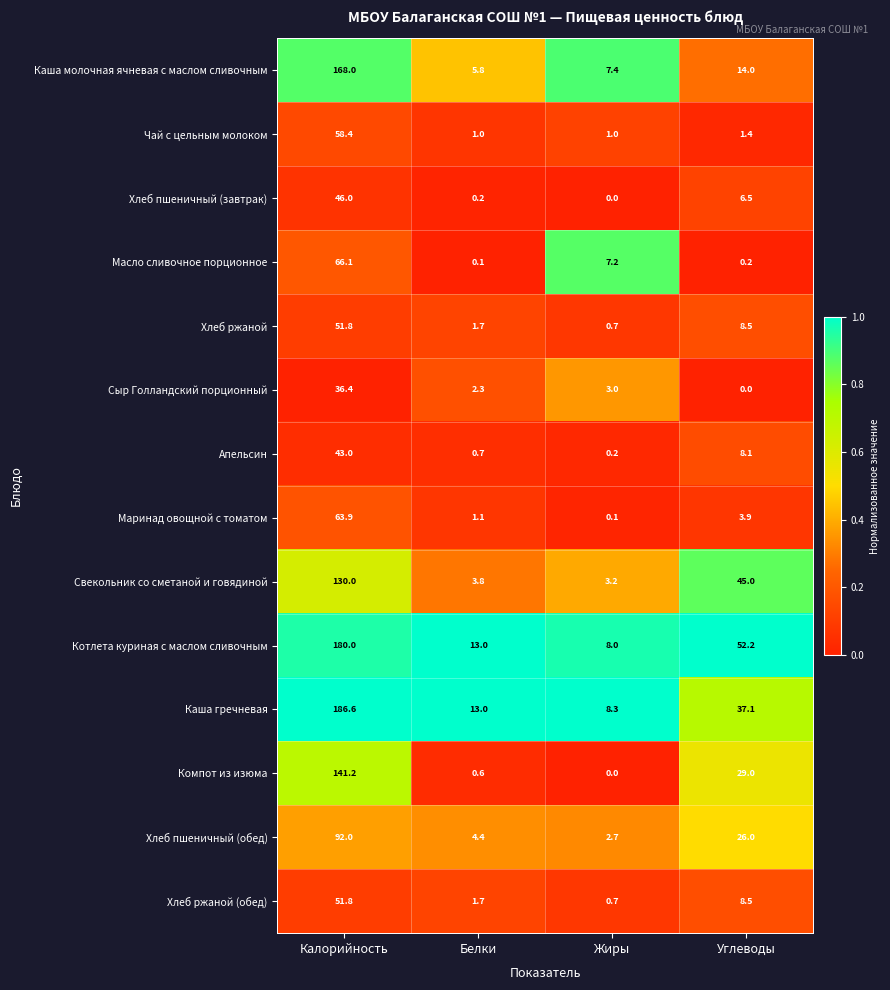

At which category is the sum across all series the highest?

Калорийность